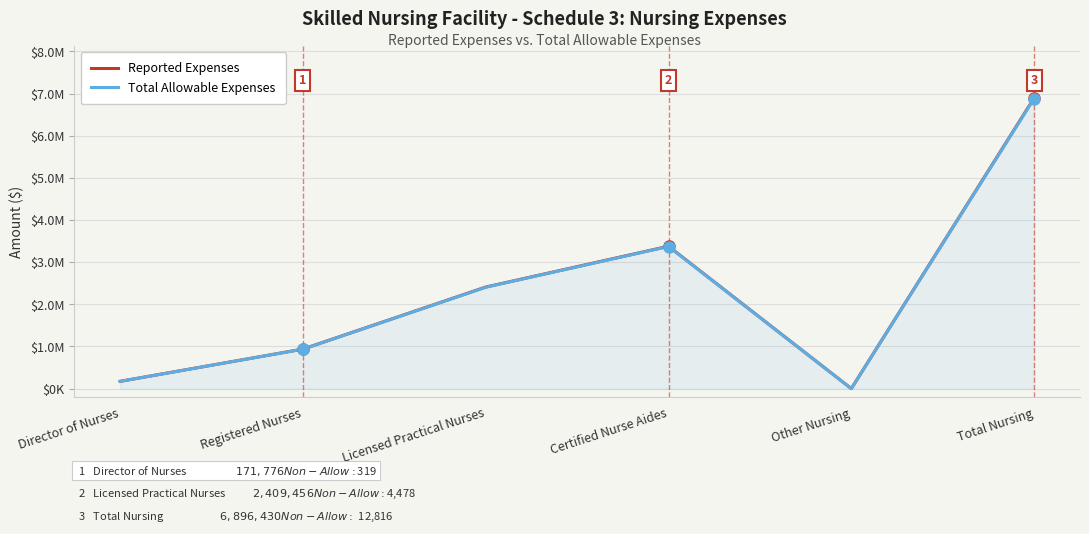

Where does the Total Allowable Expenses series first go above 2404978?

Certified Nurse Aides